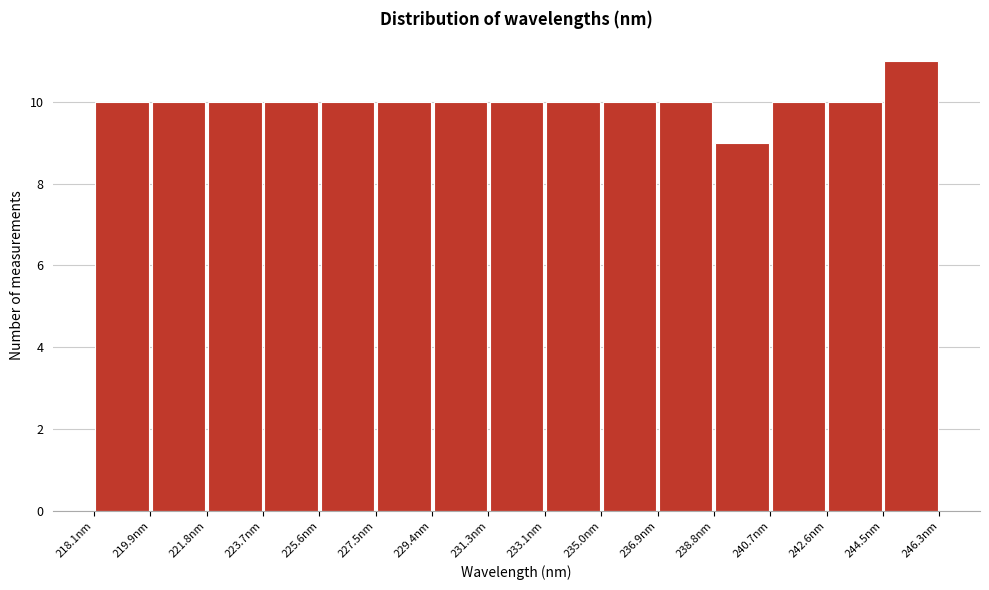

Which range on the x-axis has the tallest bar?

244.4 to 246.4